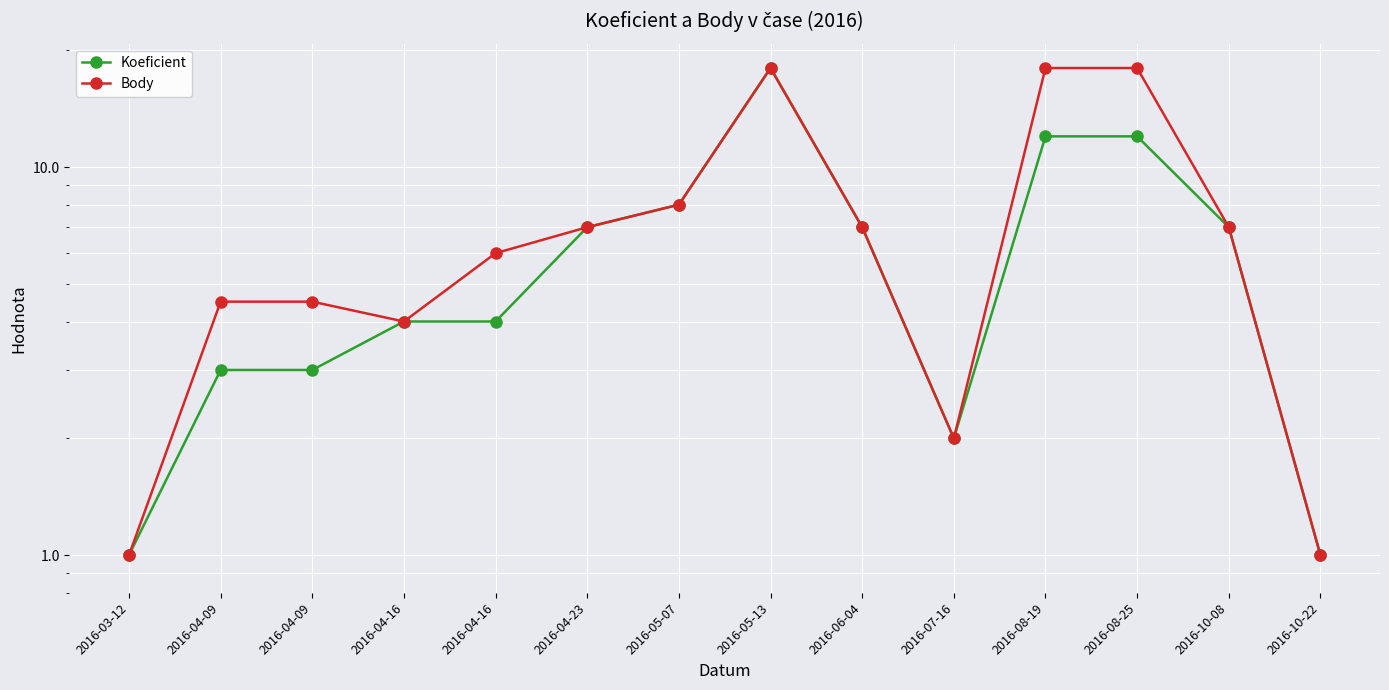

Rank the categories by Body value from lowest to highest.

2016-03-12, 2016-10-22, 2016-07-16, 2016-04-16, 2016-04-09, 2016-04-09, 2016-04-16, 2016-04-23, 2016-06-04, 2016-10-08, 2016-05-07, 2016-05-13, 2016-08-19, 2016-08-25